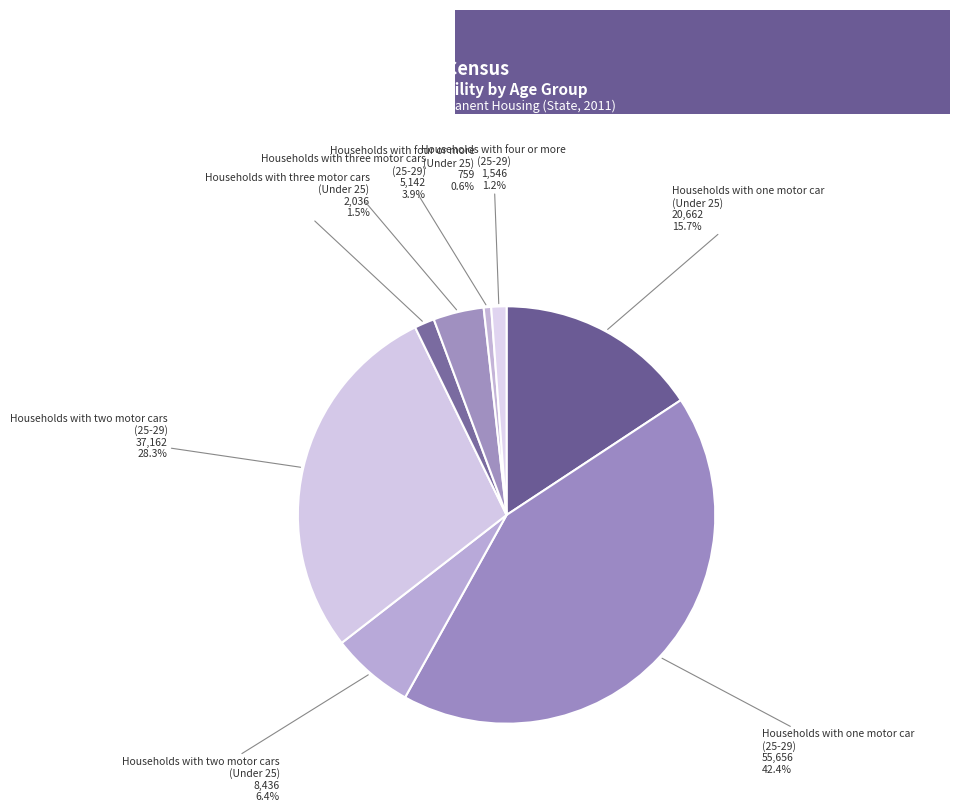

Count the number of slices in the pie.

8